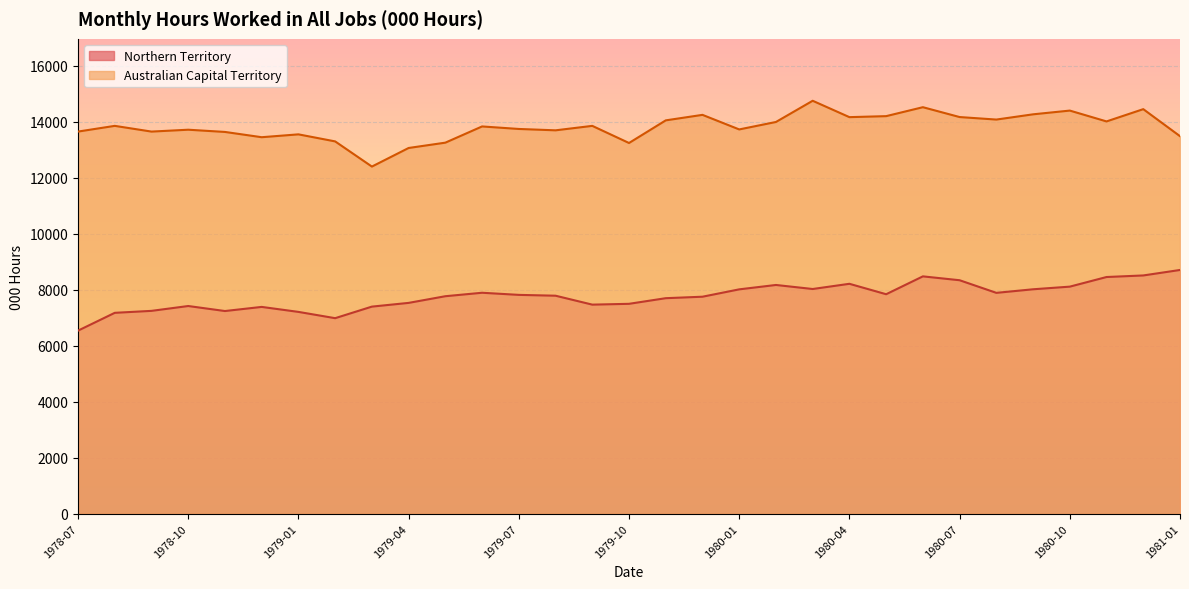

What position from the left is 1980-05?

23